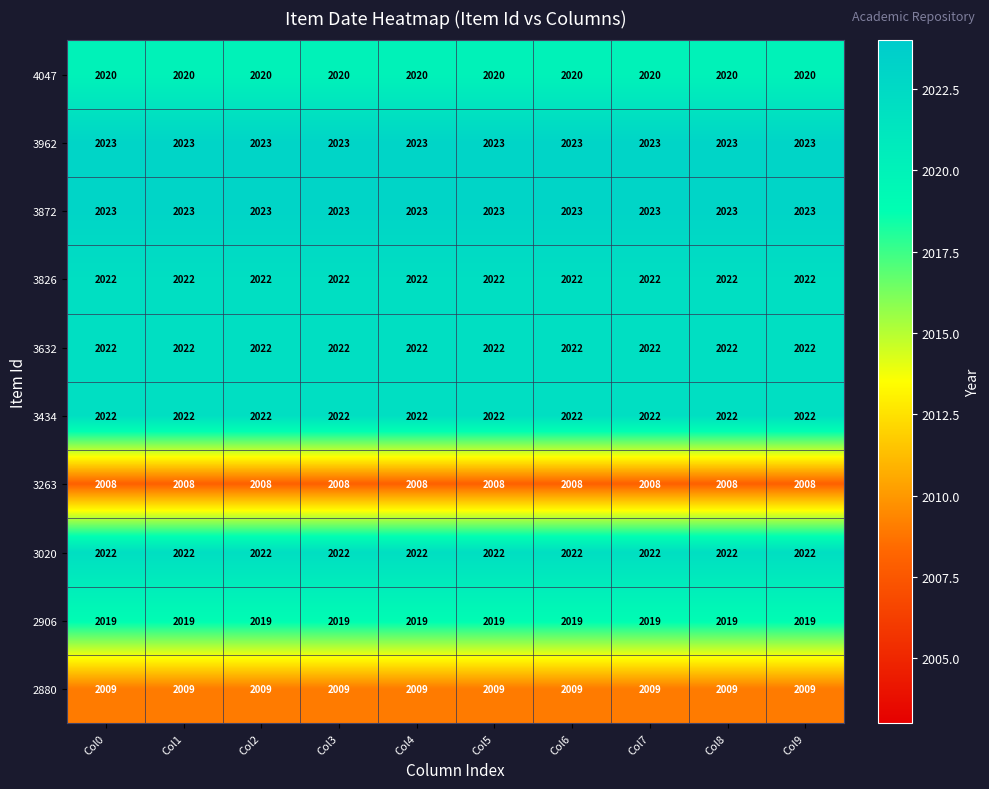

True or false: 3632 has a value of 1021 at Col0.

False